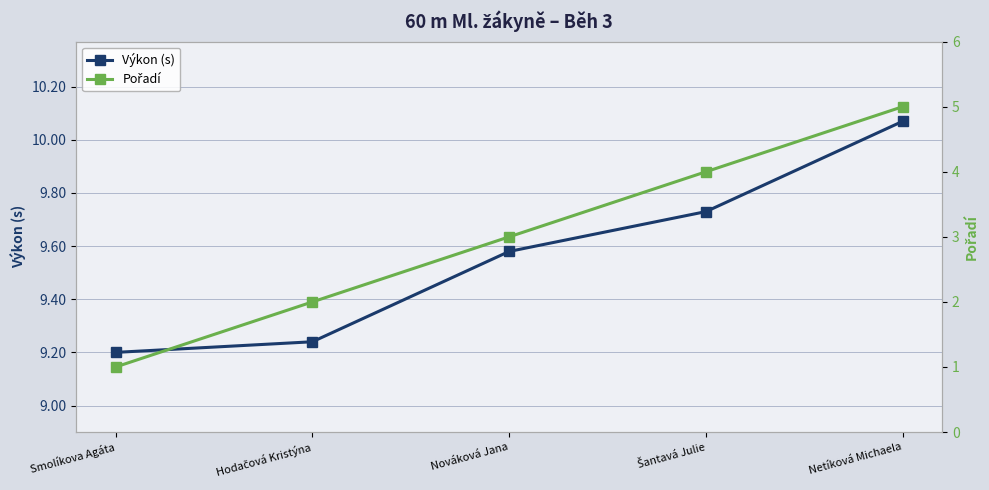

How many lines are shown in the chart?

2